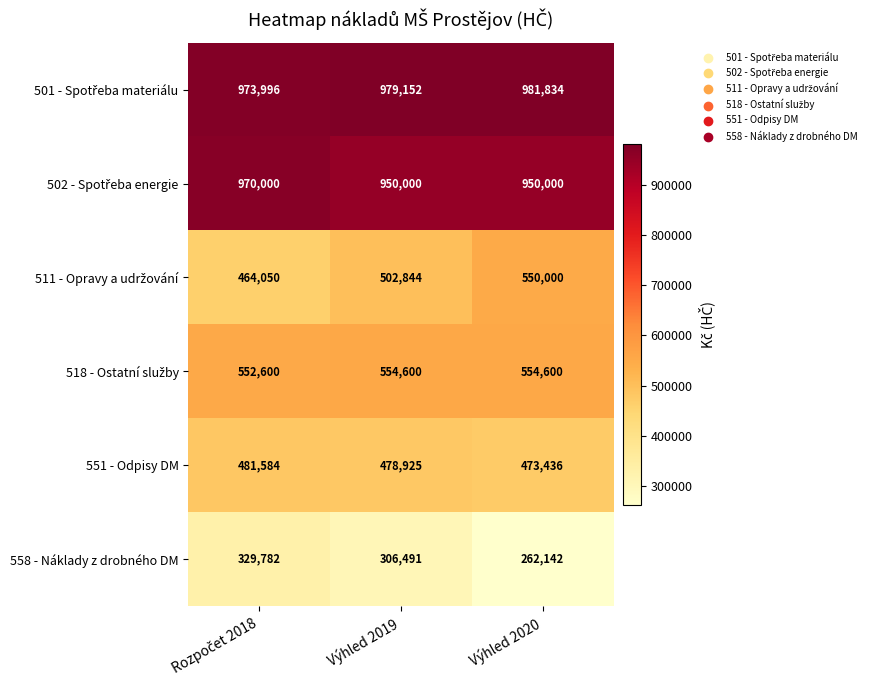

What value does the 558 - Náklady z drobného DM series have at Výhled 2019?

306491